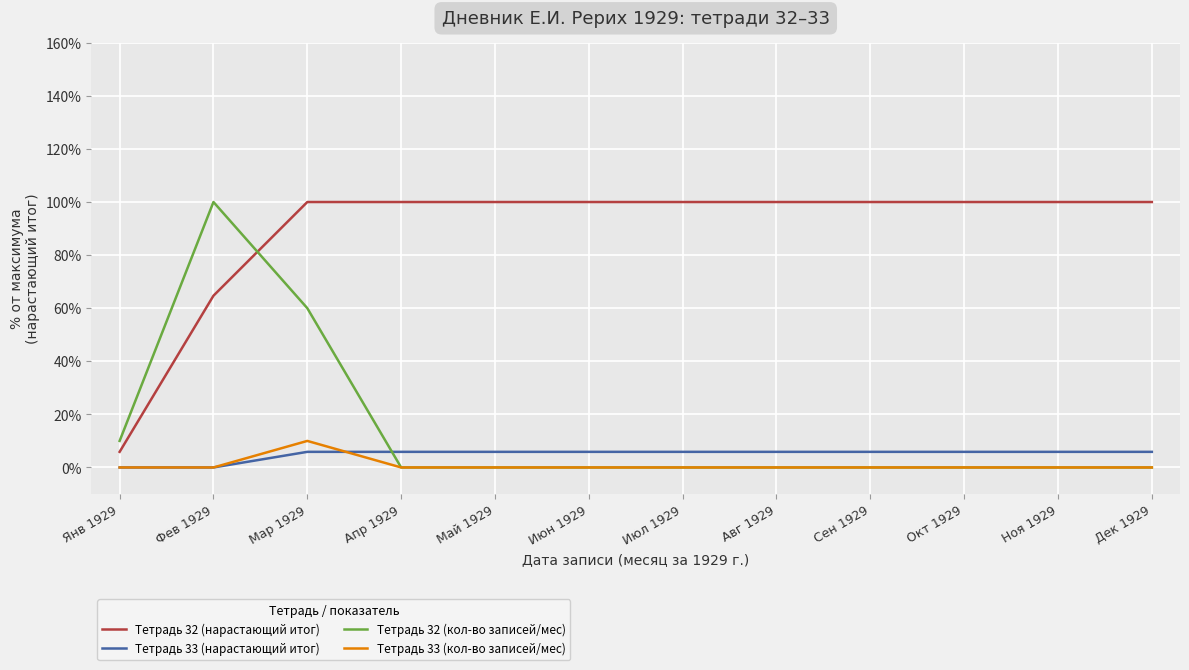

What is the sum of all Тетрадь 32 (кол-во записей/мес) values?

170.0